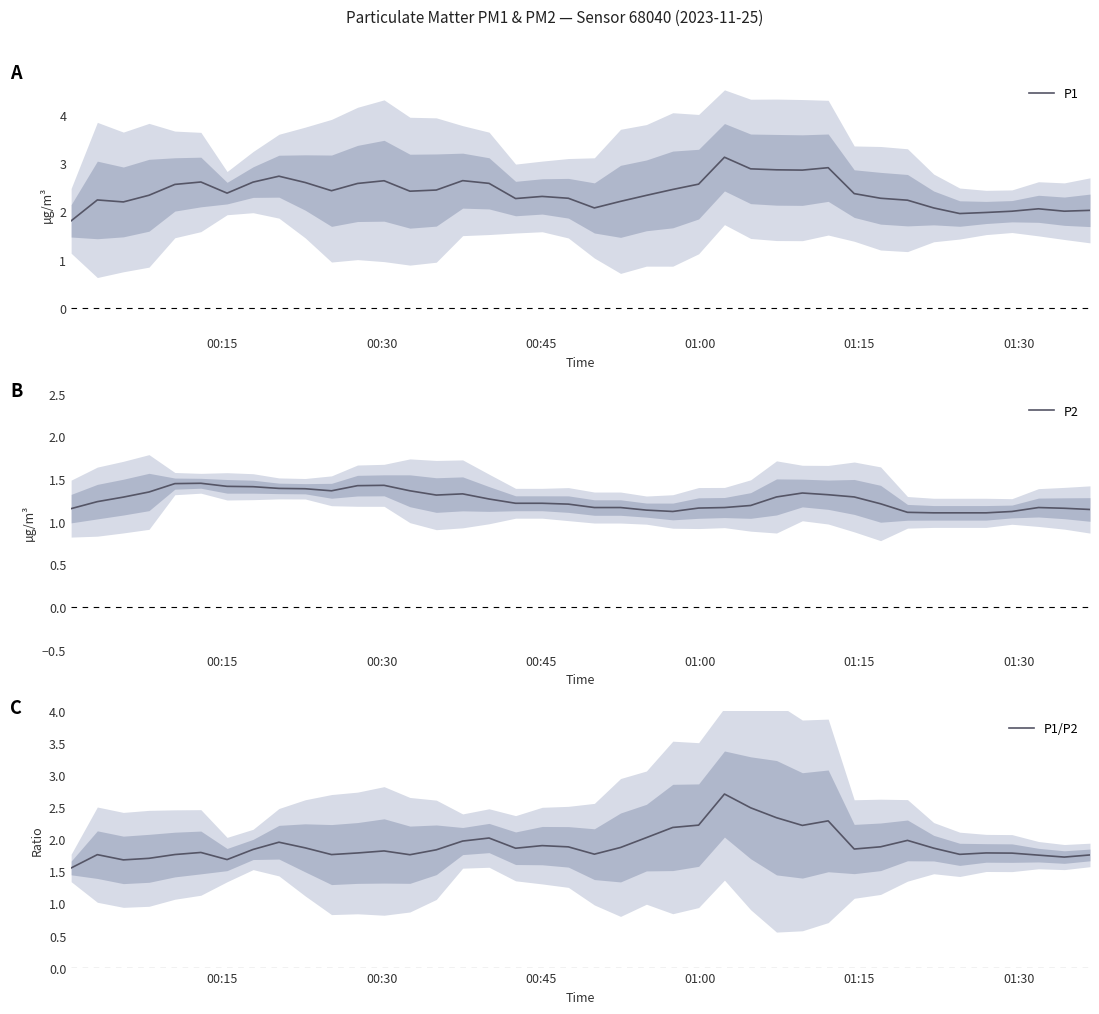

Count the number of categories in the chart.

40